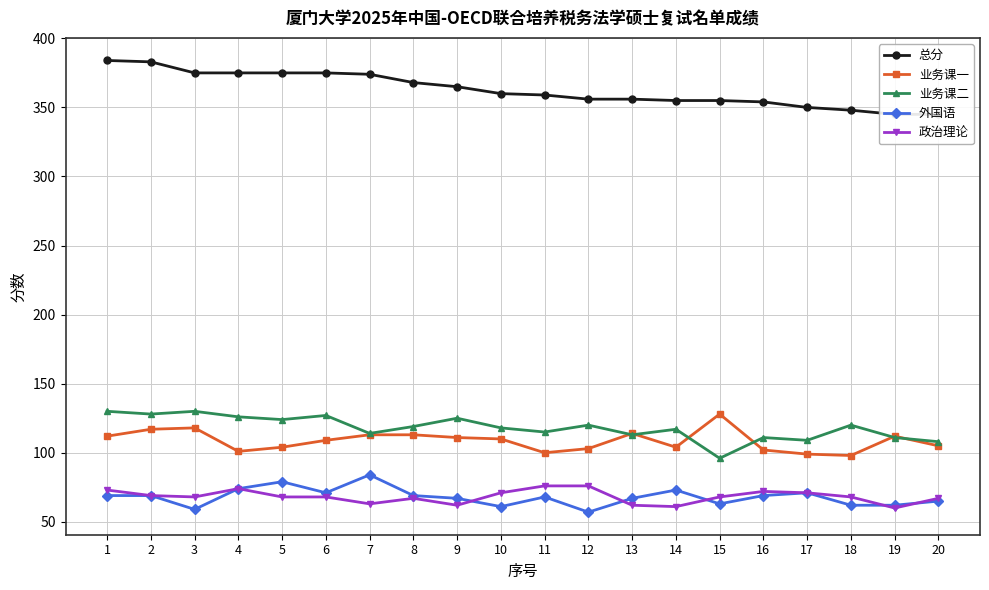

Which series has the widest spread of values?

总分